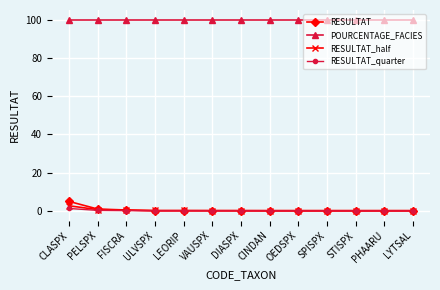

At how many categories does at least one series exceed 75?

13